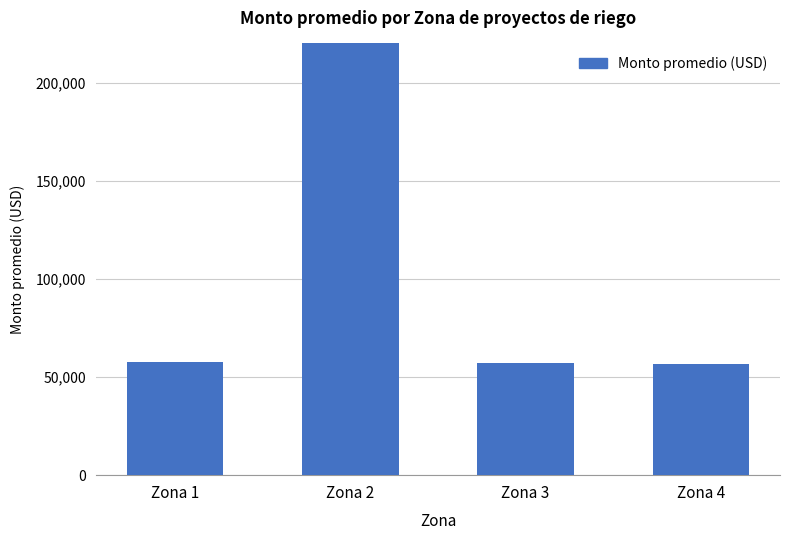

What is the smallest value displayed?

56609.9